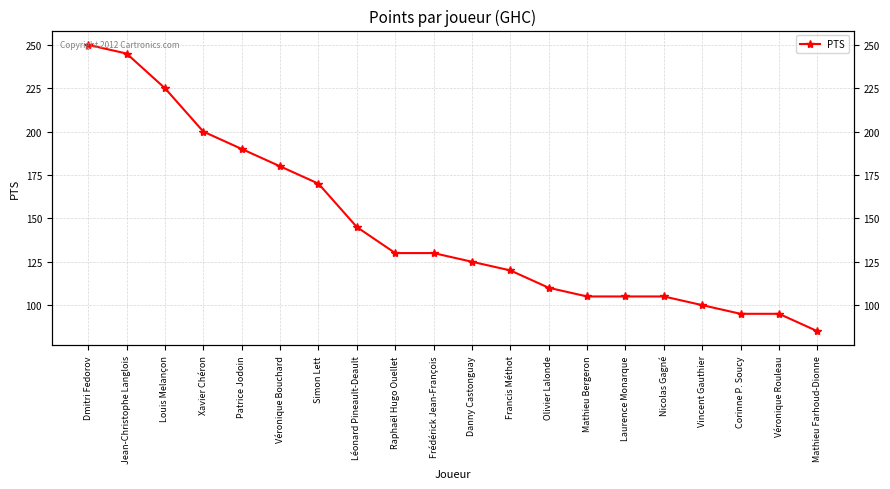

Is it true that the value at Léonard Pineault-Deault is 31?

False